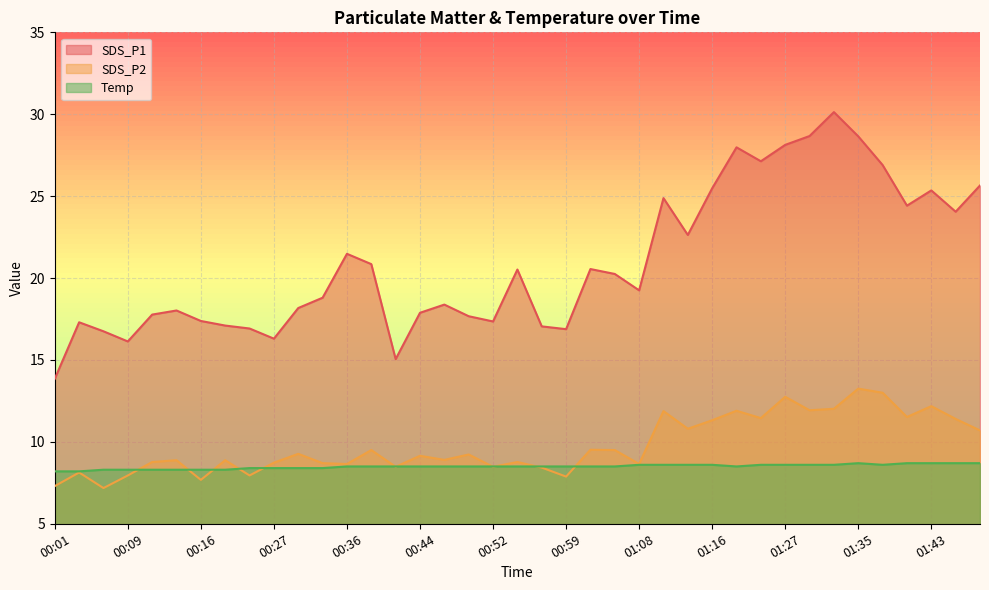

At which category is the sum across all series the highest?

01:33